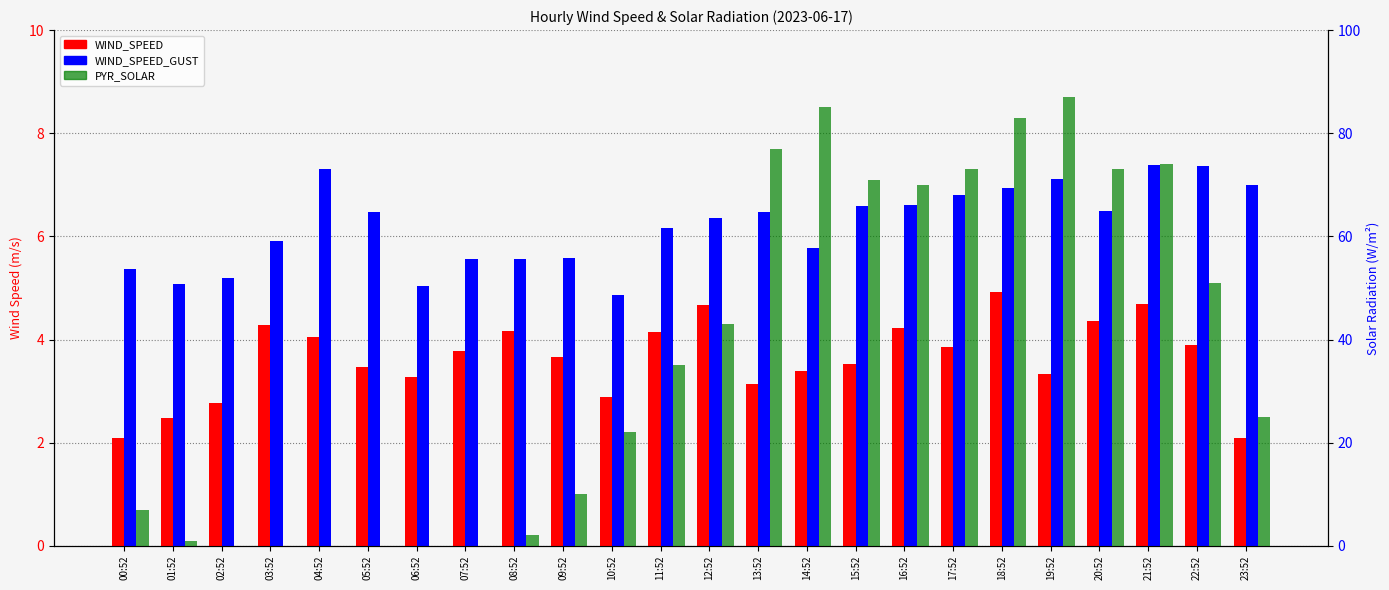

Which category has the lowest value across all series?

02:52